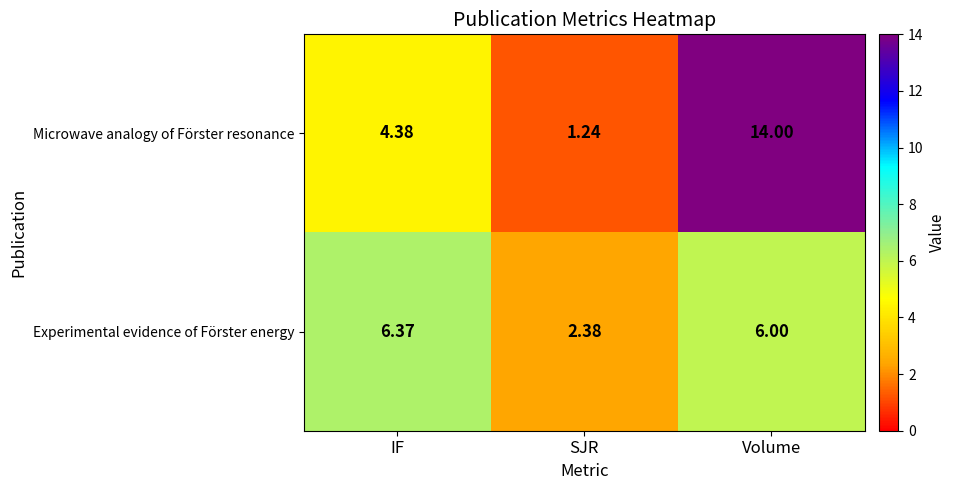

Which series has the widest spread of values?

Microwave analogy of Förster resonance